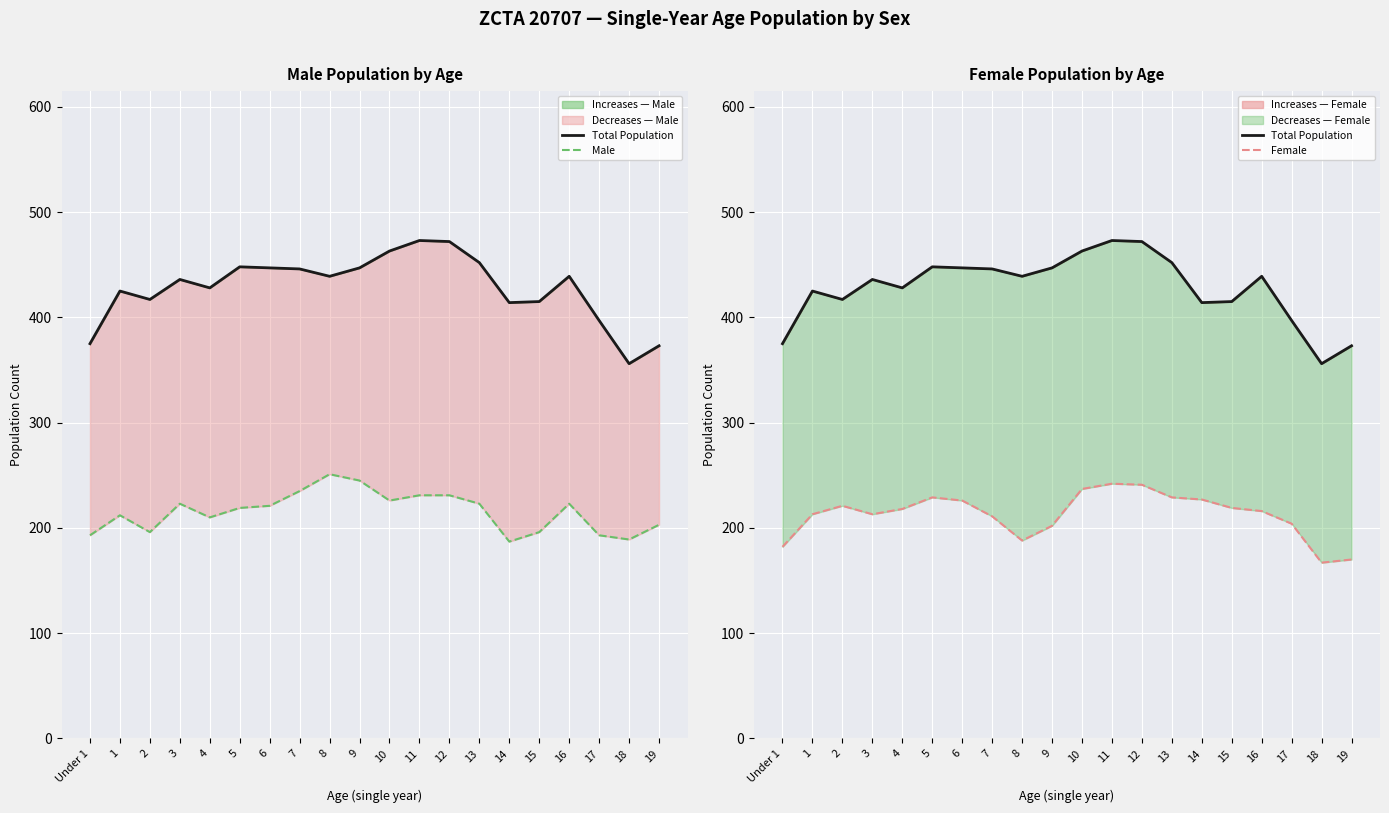

True or false: Total Population has more than 2 points higher than both neighbors.

True